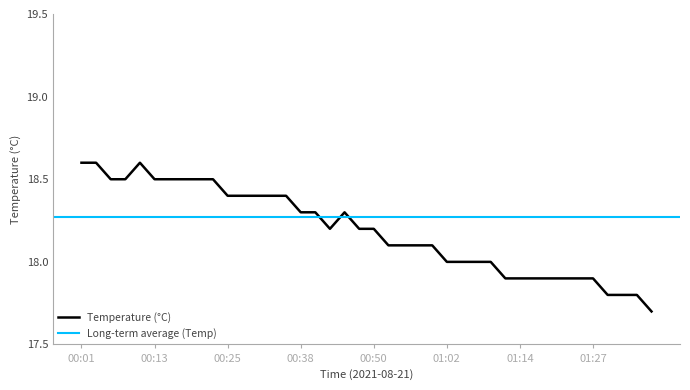

Reading left to right, what are all the values shown in this chart?

18.6	18.6	18.5	18.5	18.6	18.5	18.5	18.5	18.5	18.5	18.4	18.4	18.4	18.4	18.4	18.3	18.3	18.2	18.3	18.2	18.2	18.1	18.1	18.1	18.1	18.0	18.0	18.0	18.0	17.9	17.9	17.9	17.9	17.9	17.9	17.9	17.8	17.8	17.8	17.7